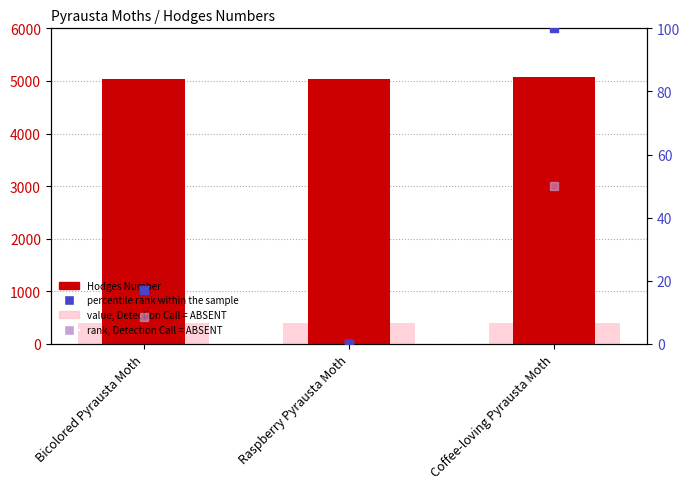

What are all the series names shown in the legend?

Hodges Number, value, Detection Call = ABSENT, percentile rank within the sample, rank, Detection Call = ABSENT